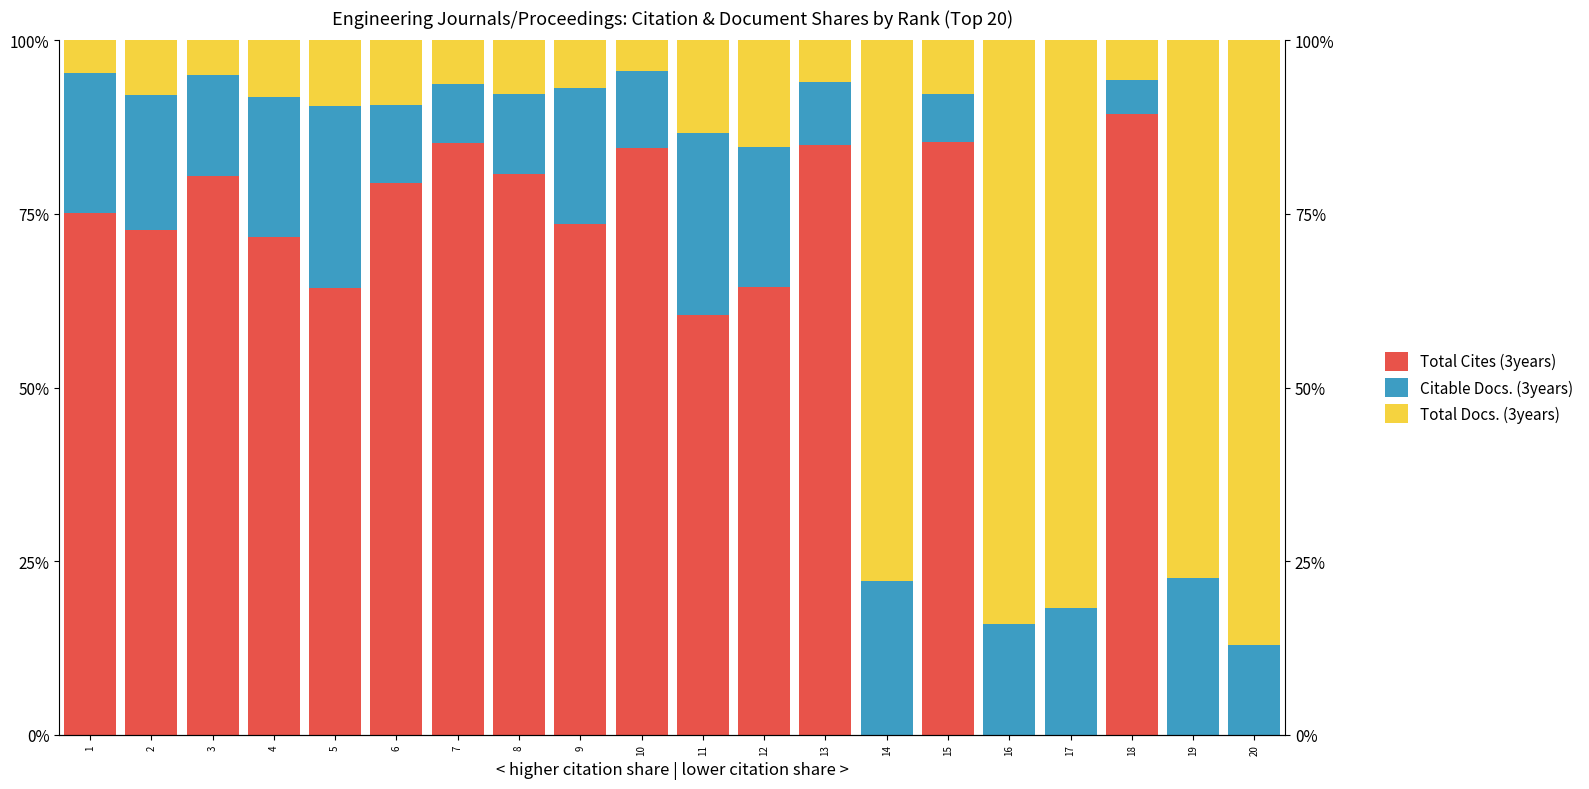

List the series in order of their overall mean, lowest first.

Citable Docs. (3years), Total Docs. (3years), Total Cites (3years)